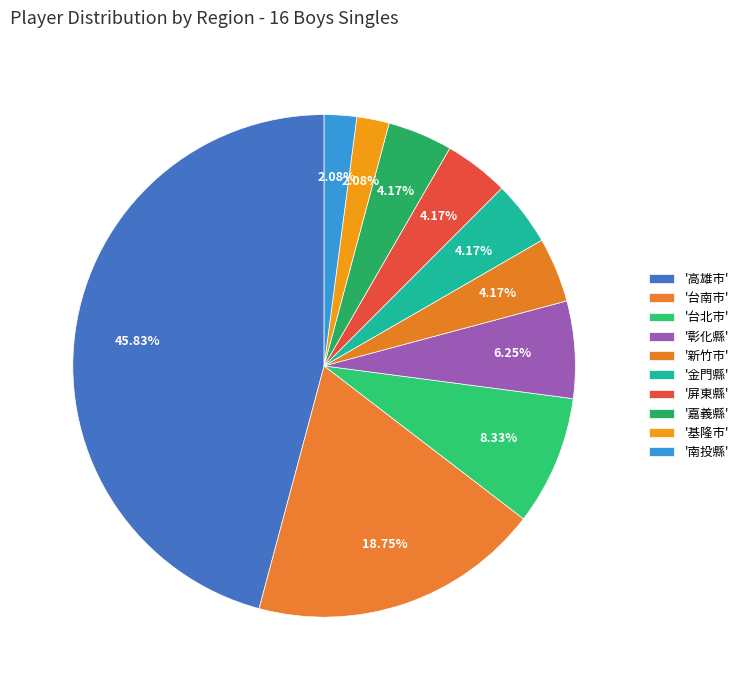

Is there any slice that represents more than half of the pie?

No